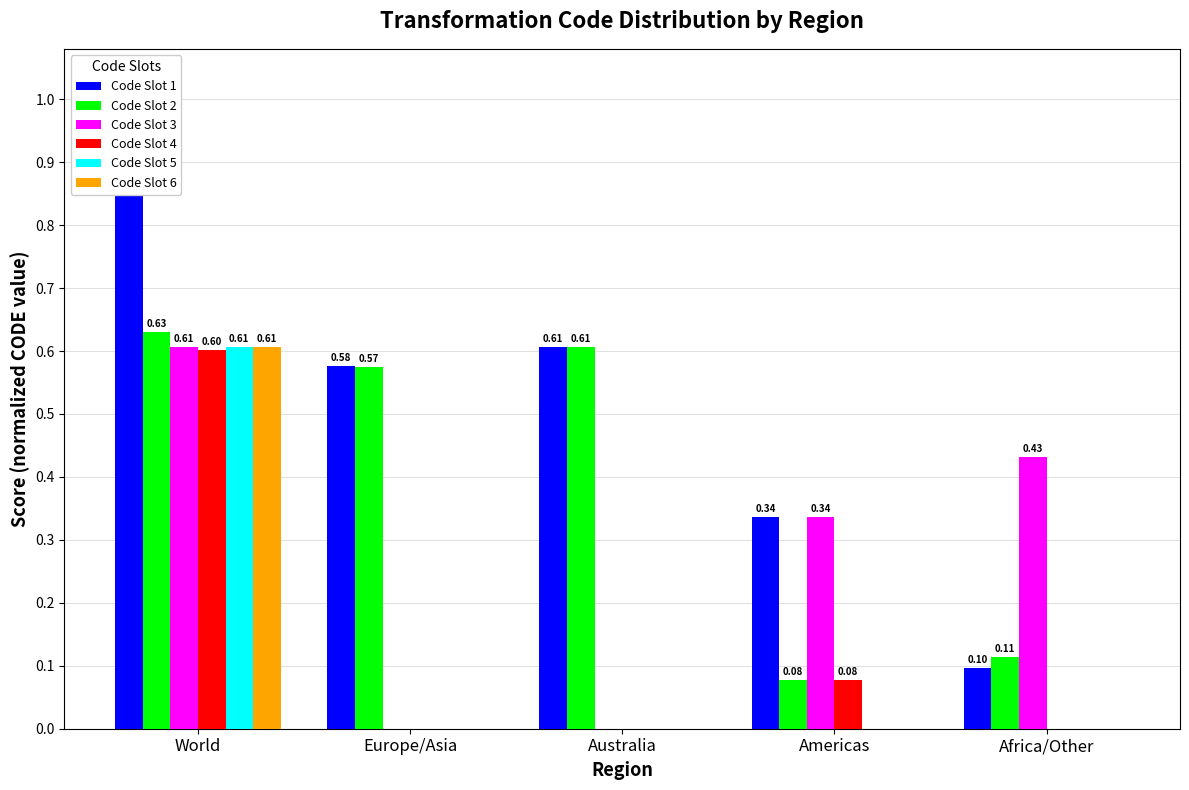

Does the chart contain stacked bars?

No